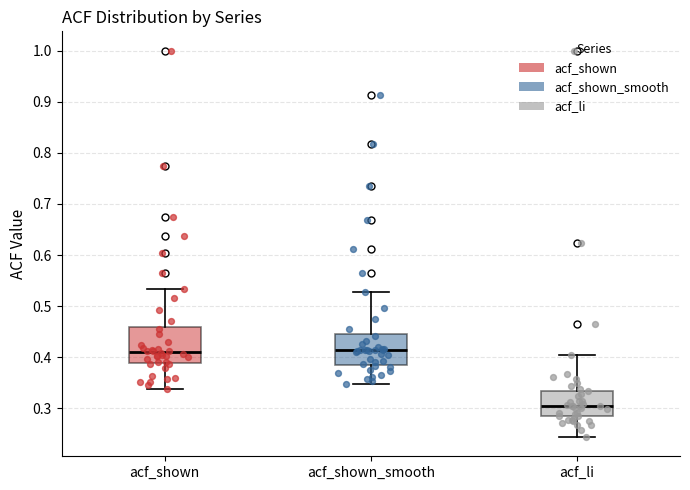

Where does the upper whisker of the box for acf_li end on the y-axis? The values are not printed on the chart, so give them approximately, as read against the axis.

0.41